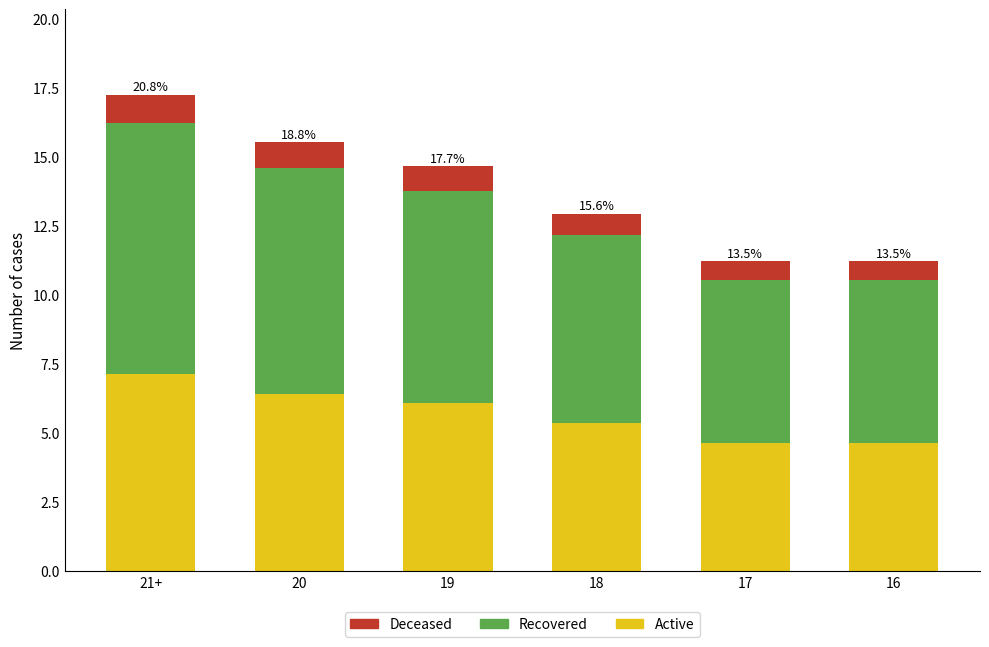

What are all the series names shown in the legend?

Deceased, Recovered, Active